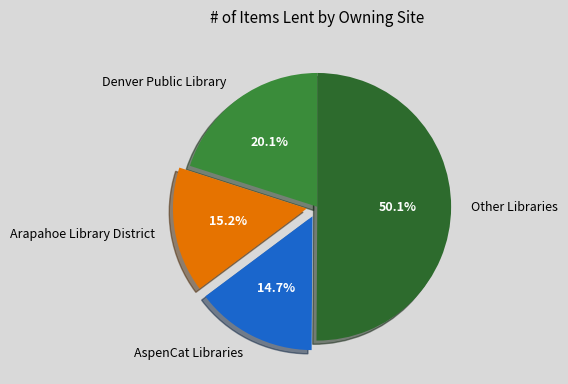

Which category has the biggest portion of the pie?

Other Libraries